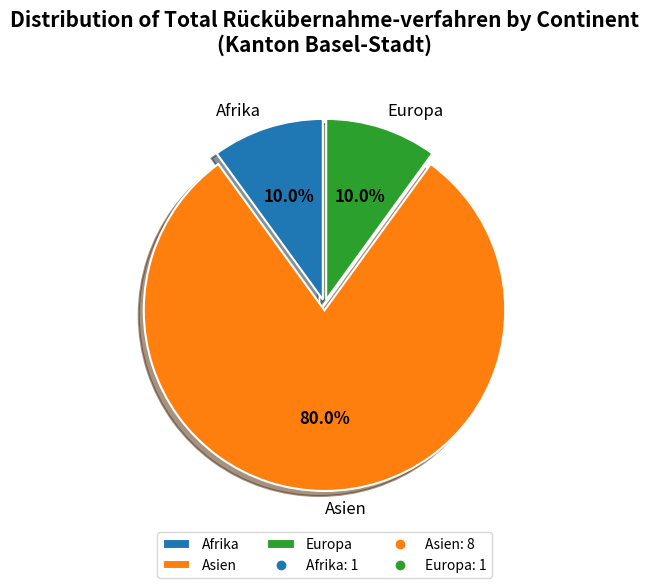

How many slices are in this pie chart?

3